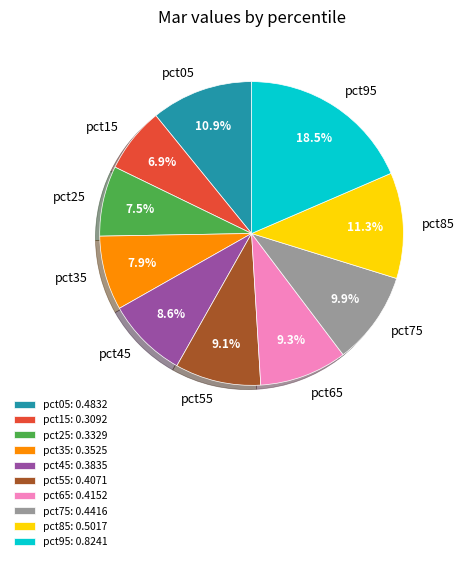

Does pct55 represent more than half of the total?

No